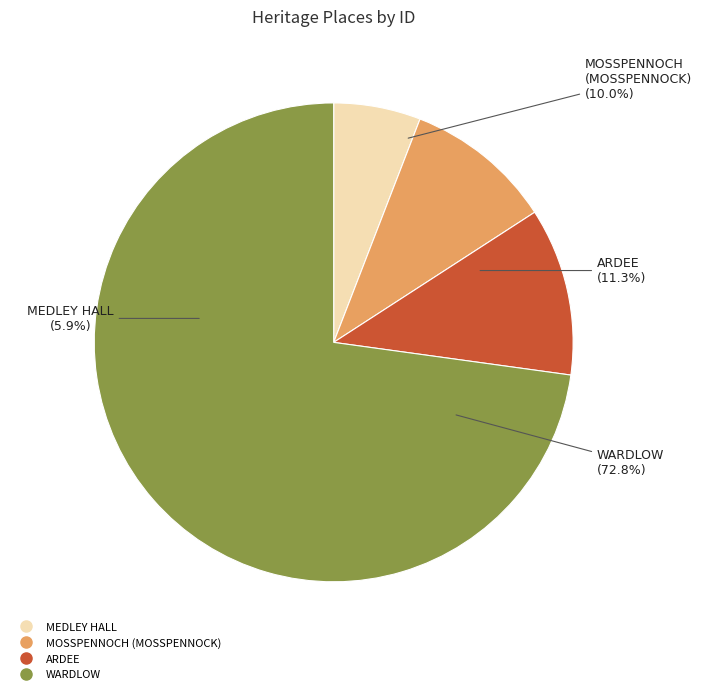

Is it true that MOSSPENNOCH (MOSSPENNOCK) is 10% of the pie?

True